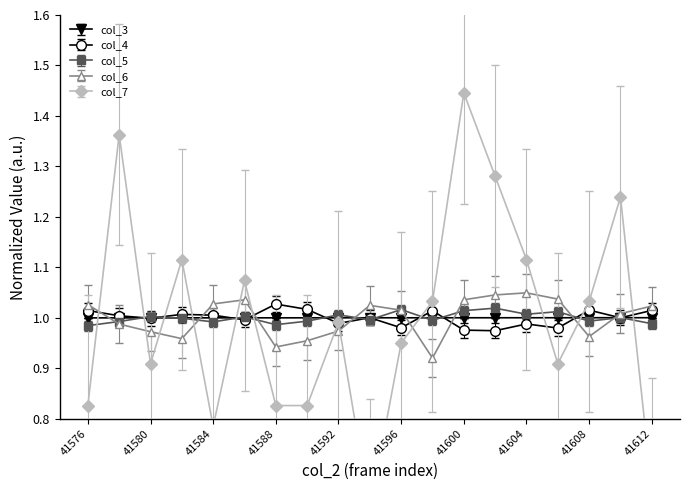

At how many categories does at least one series exceed 0?

19